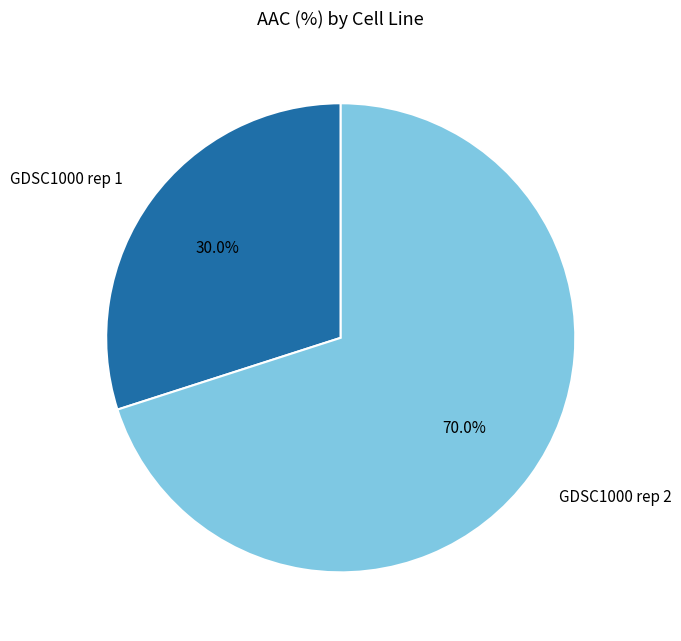

Combined, do GDSC1000 rep 1 and GDSC1000 rep 2 account for over 50%?

Yes